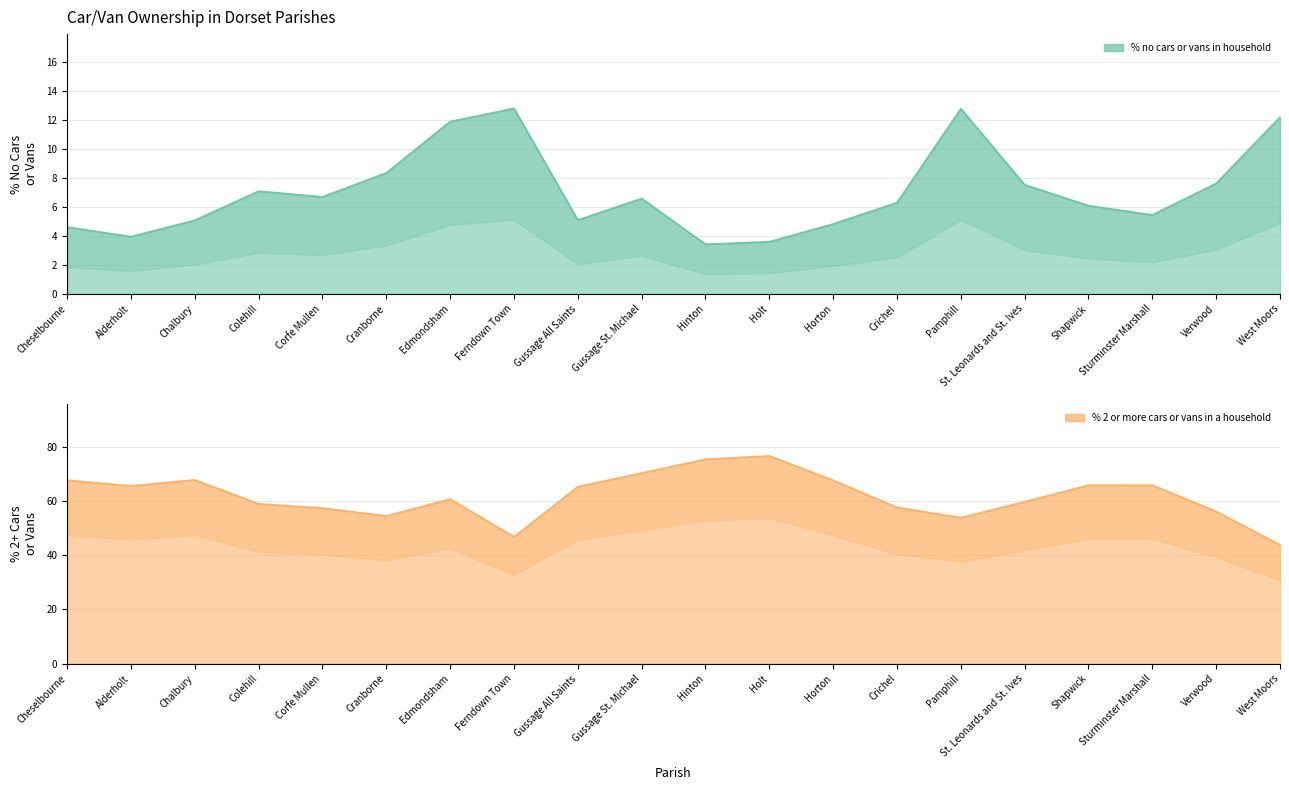

True or false: % no cars or vans in household and % 2 or more cars or vans in a household intersect in this chart.

False